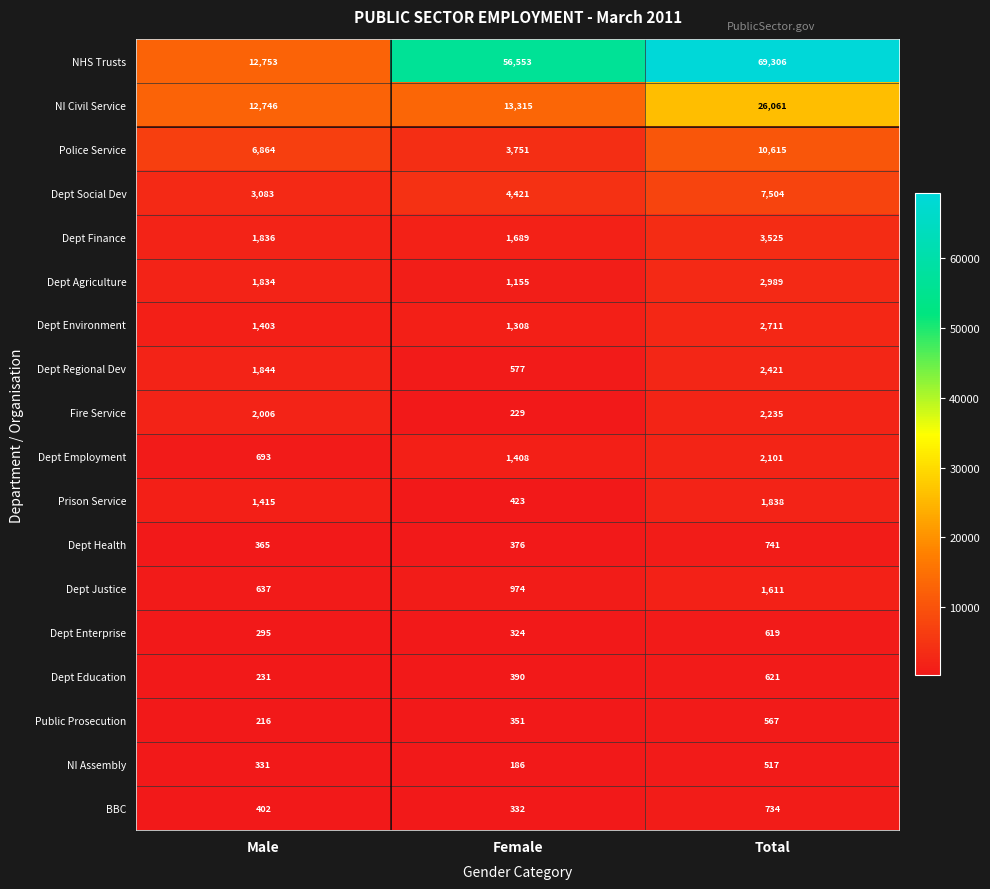

Count the number of categories in the chart.

3